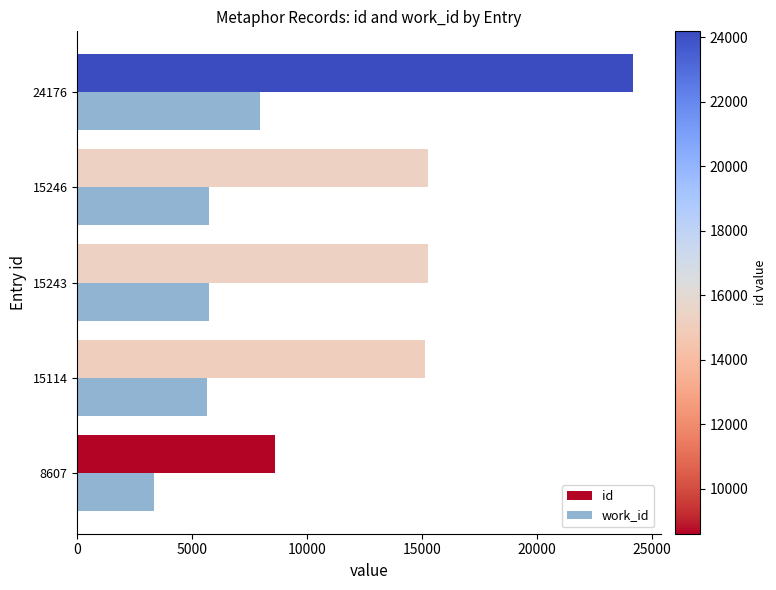

Which series has the widest spread of values?

id